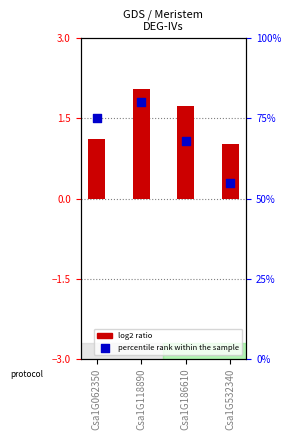

Which series reaches the maximum Y coordinate?

percentile rank within the sample